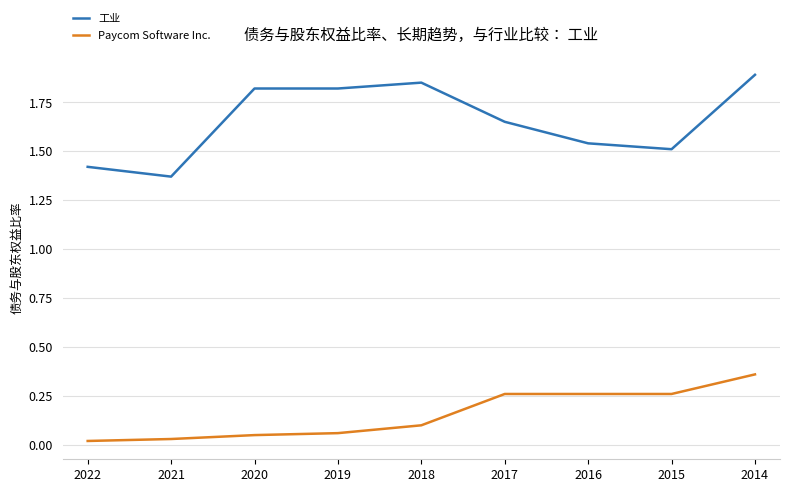

Which category has the highest value in the Paycom Software Inc. series?

2014